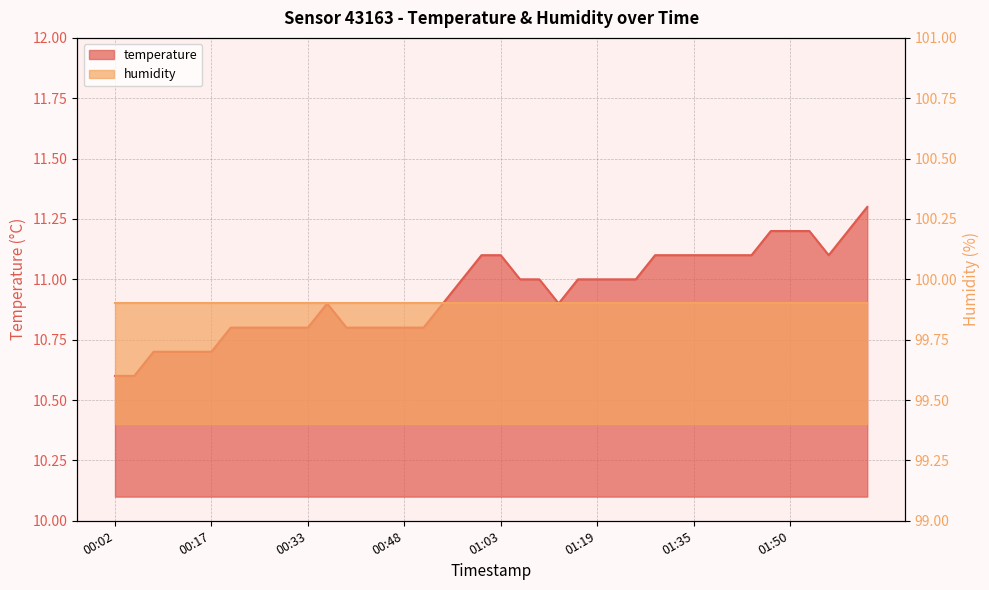

How many interior local peaks (higher than both neighbors) does the data have?

1